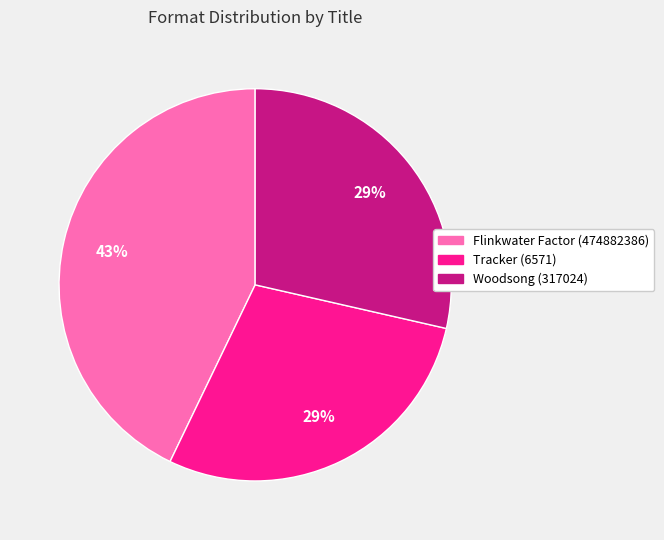

To the nearest percent, what is the difference between the largest and smallest slice percentages?

14%